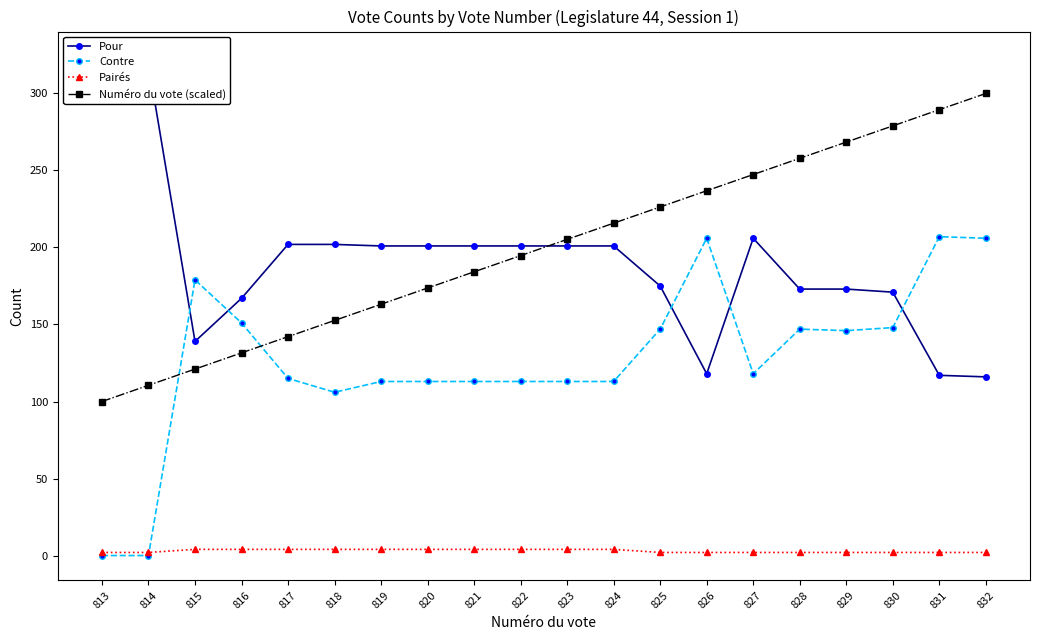

At which label does Contre reach its peak?

831